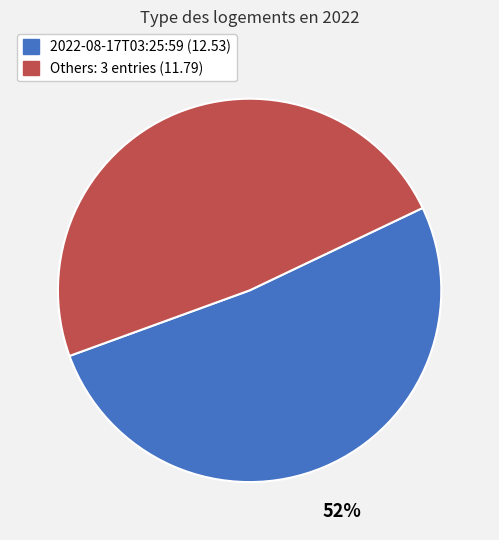

To the nearest percent, what is the average slice percentage?

50%